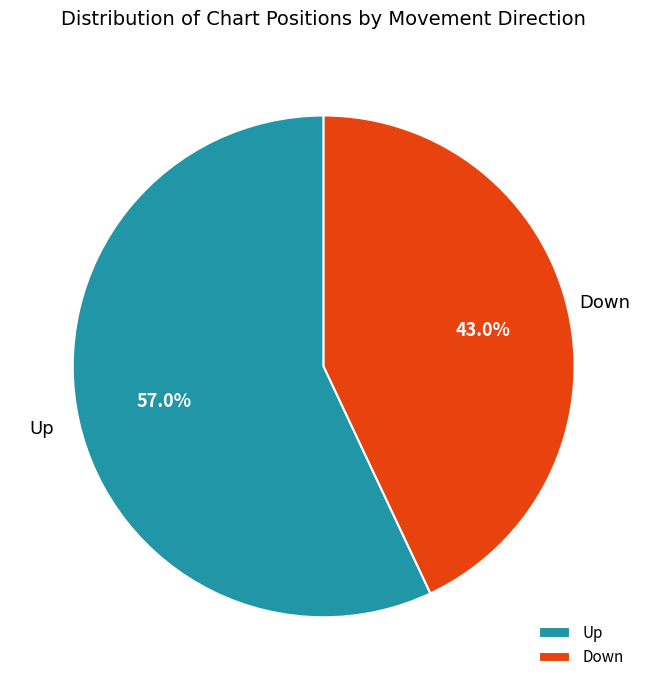

Which slice represents more than half of the pie?

Up